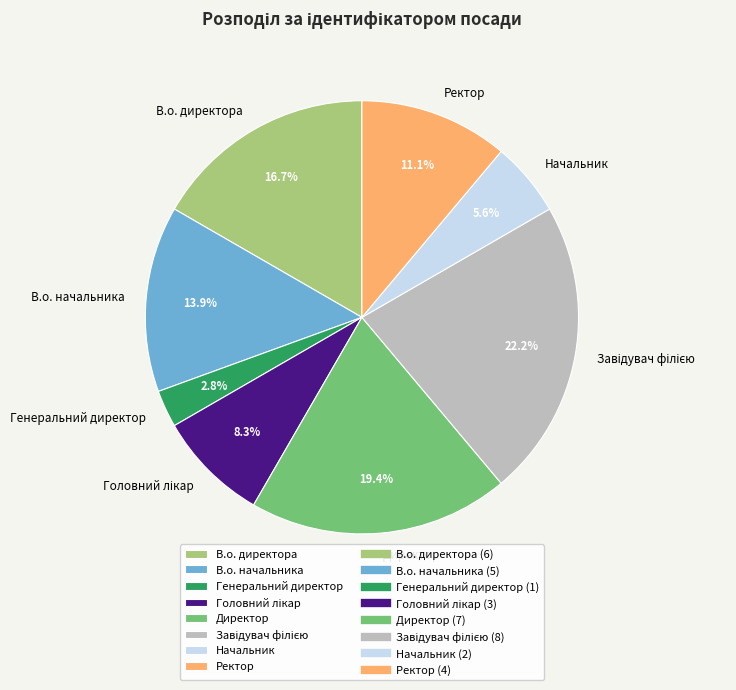

True or false: В.о. директора accounts for 23% of the total.

False